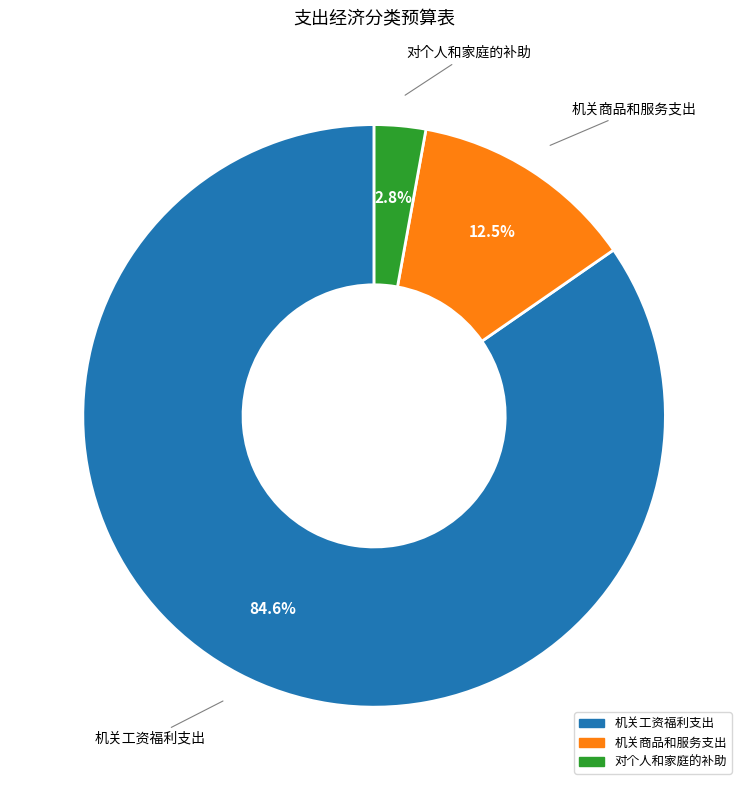

Is there any slice that represents more than half of the pie?

Yes